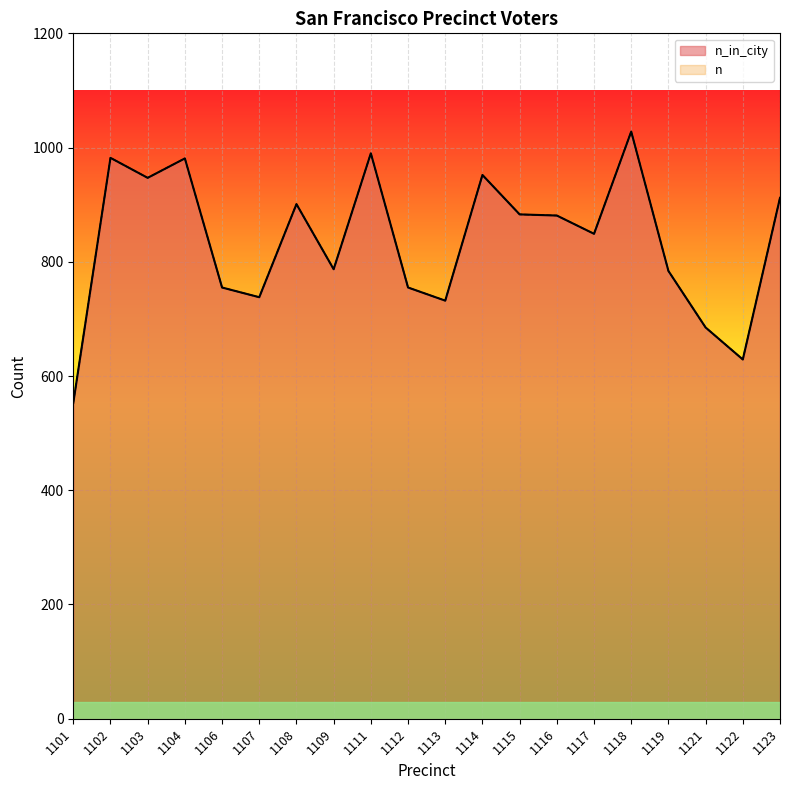

The value of n_in_city at 1104 is 1359. True or false?

False